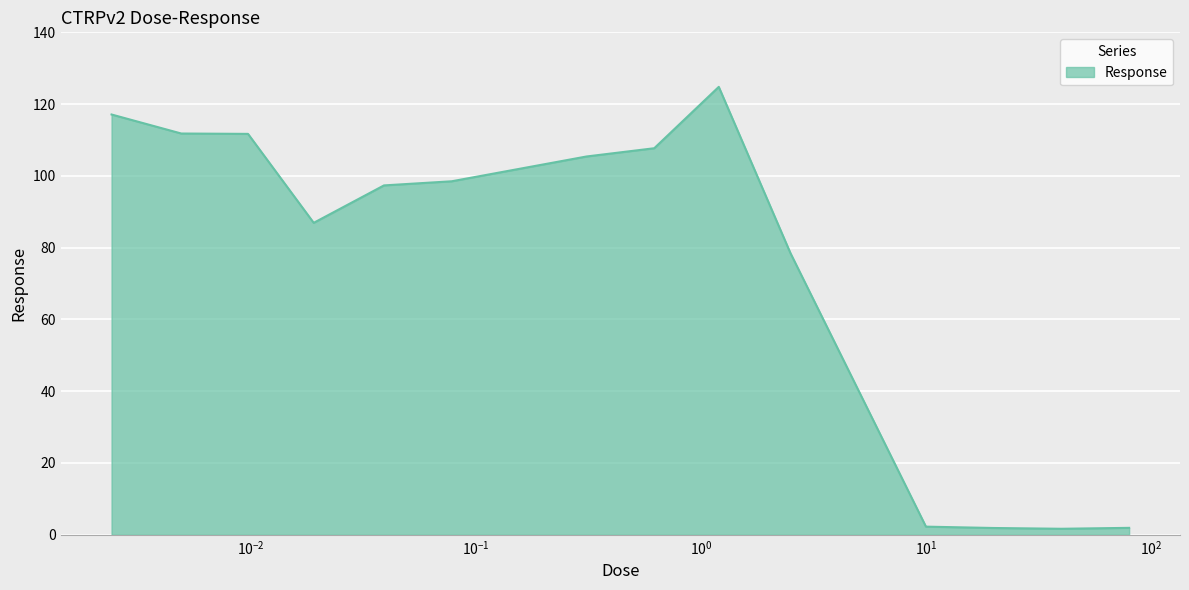

What is the difference between the maximum and minimum values?

123.2